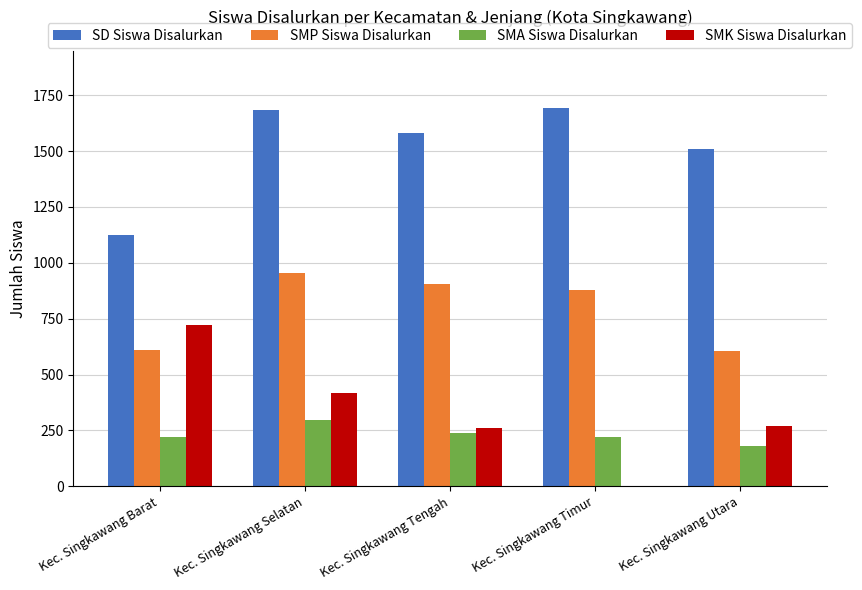

What is the highest value of the SMP Siswa Disalurkan series?

953